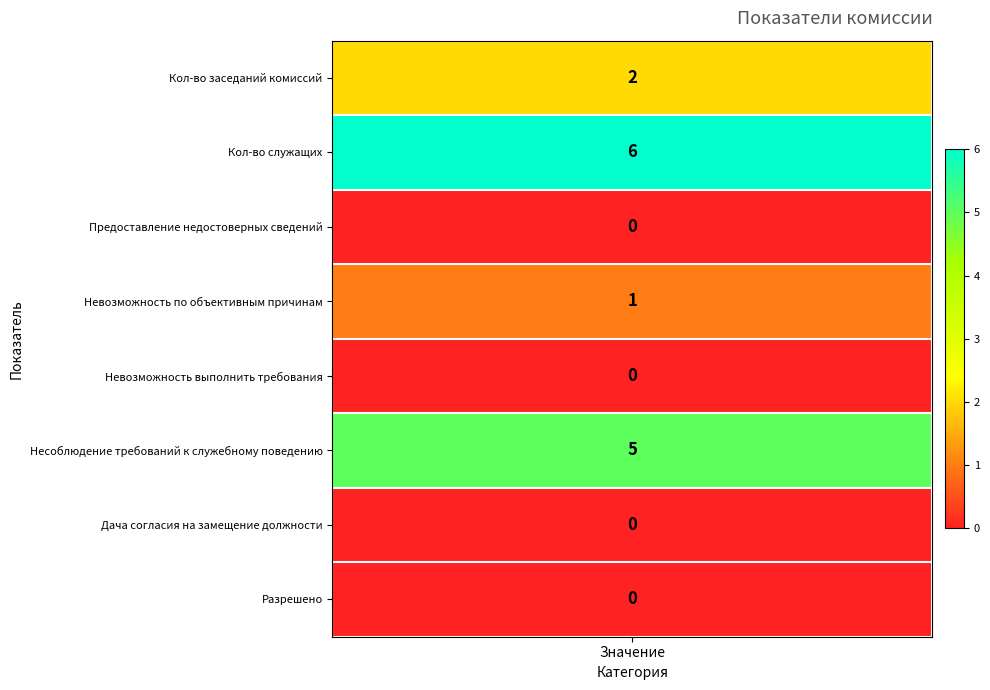

The value of Количество проведенных заседаний комиссий at 5 is 1. True or false?

False